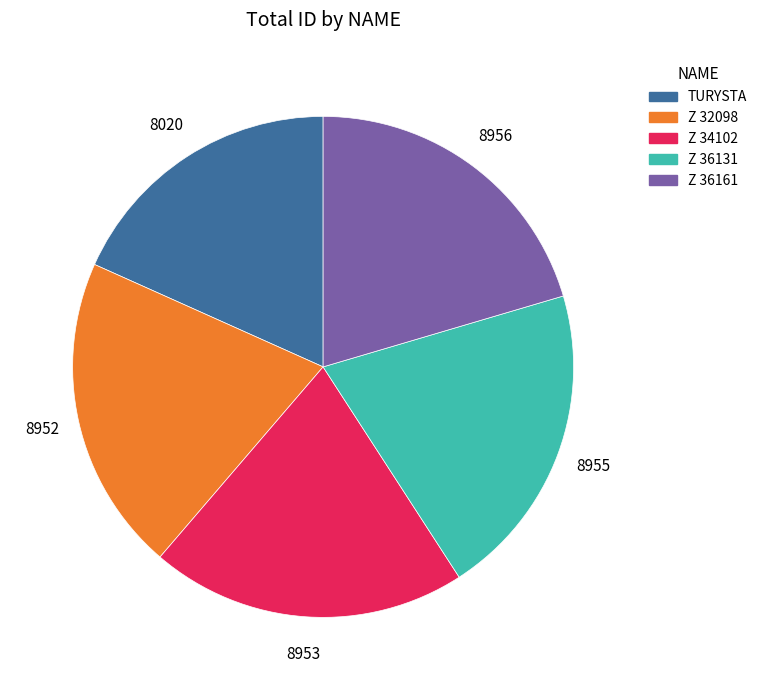

Does Z 36131 represent more than half of the total?

No